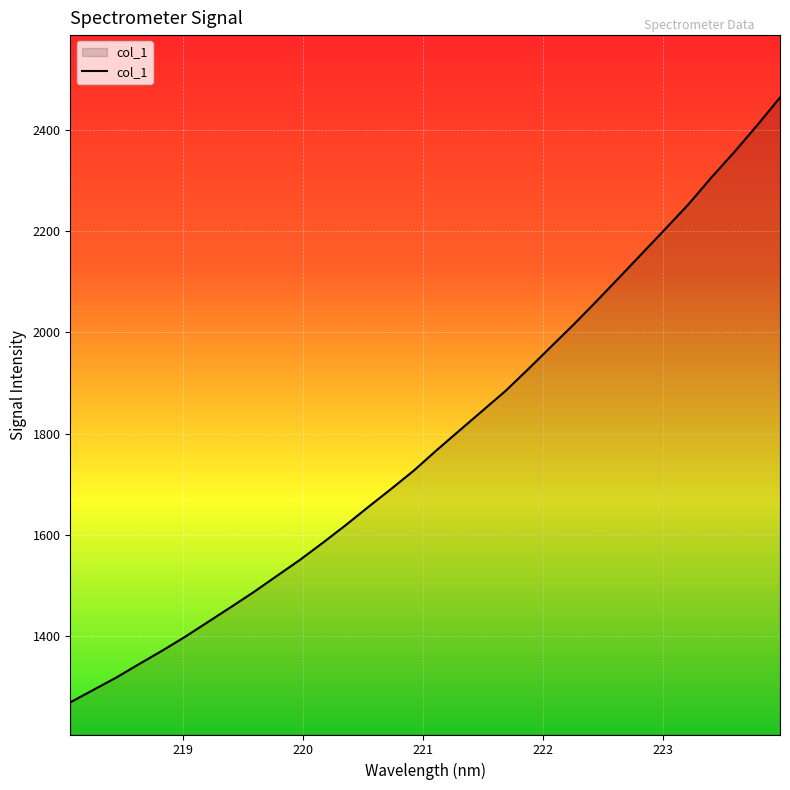

Count the number of data series in this chart.

1